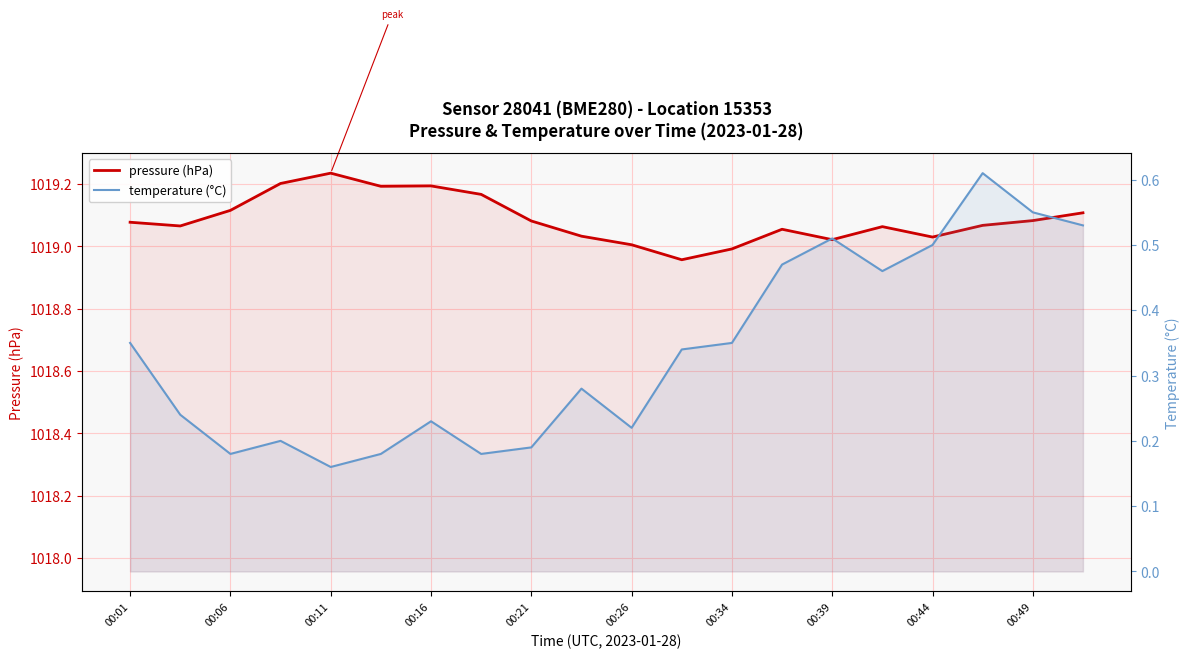

What is the difference between the temperature (°C) values at 00:01 and 19?

0.2